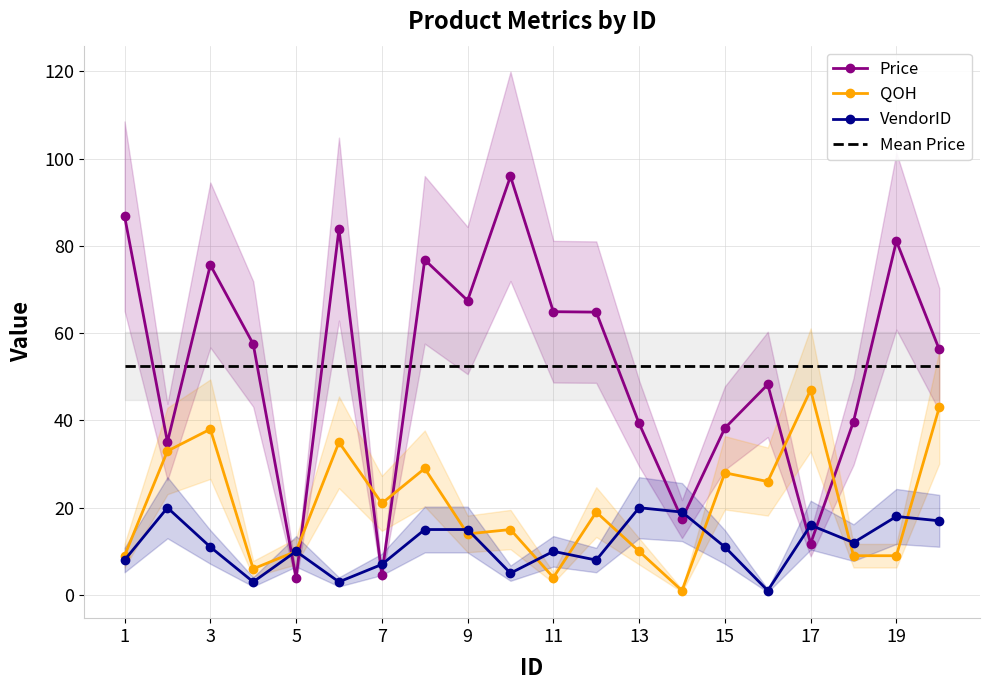

What value does the QOH series have at 17?

47.0